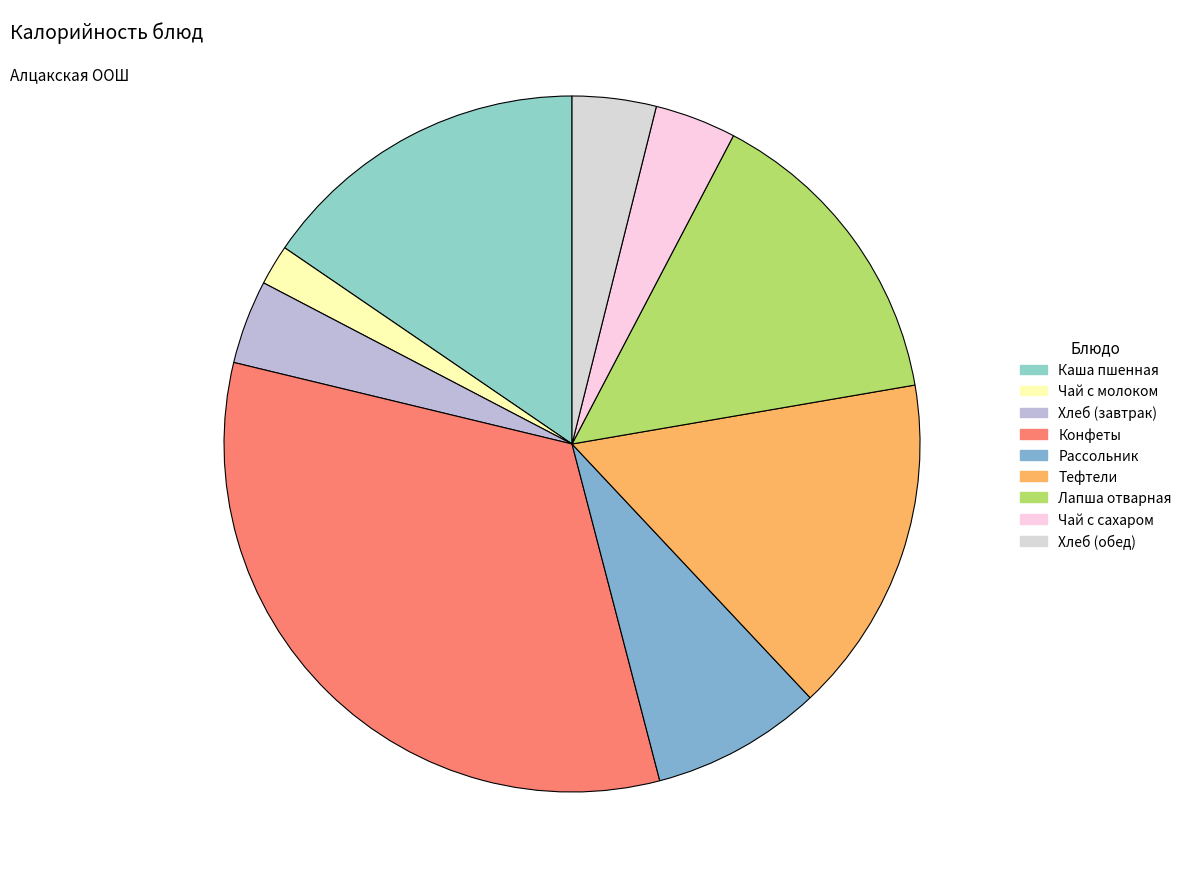

Does Конфеты represent more than half of the total?

No